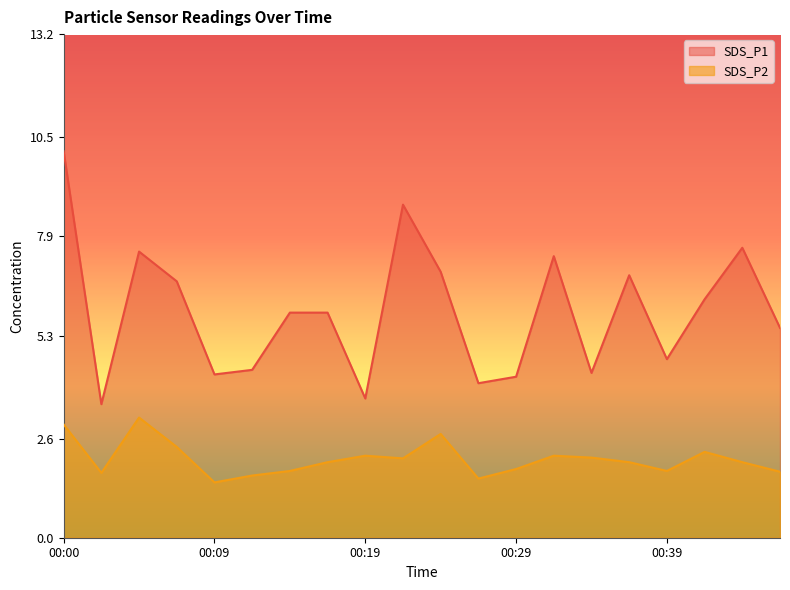

At which category does SDS_P2 reach its first local peak?

00:05